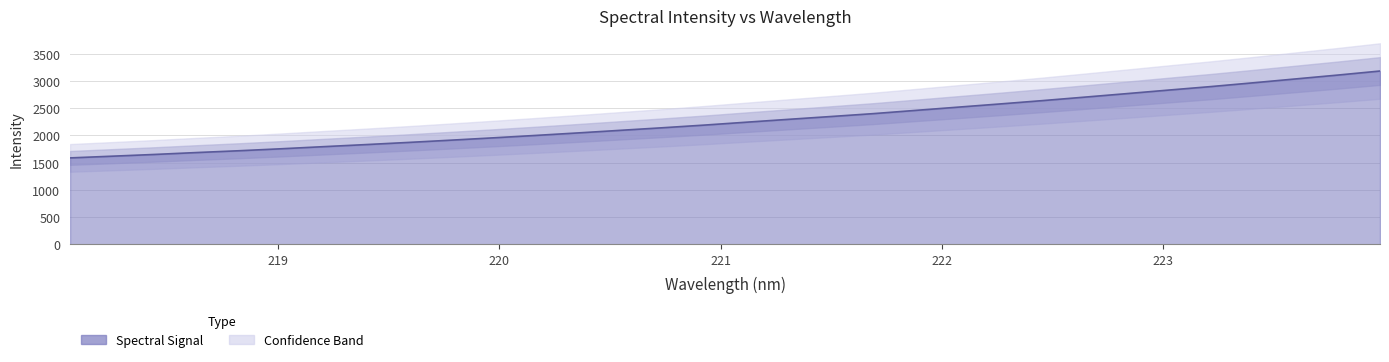

Between 222.6447 and 218.6332, which is larger?

222.6447